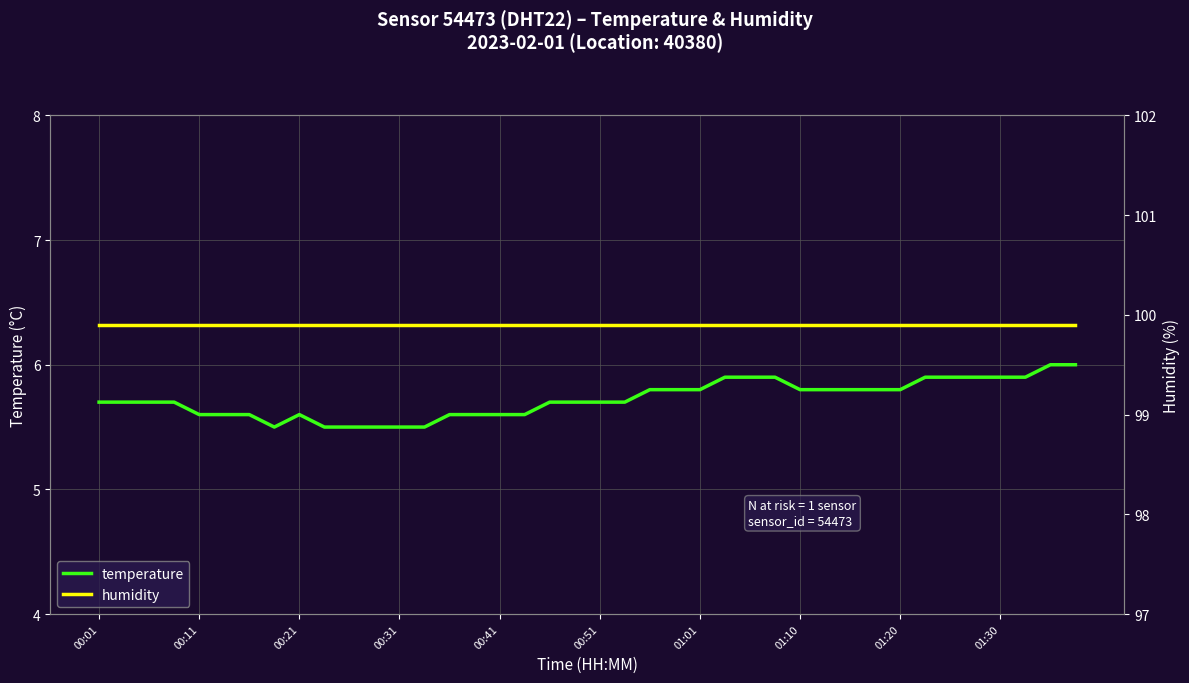

The value of temperature at 00:31 is 5.5. True or false?

True